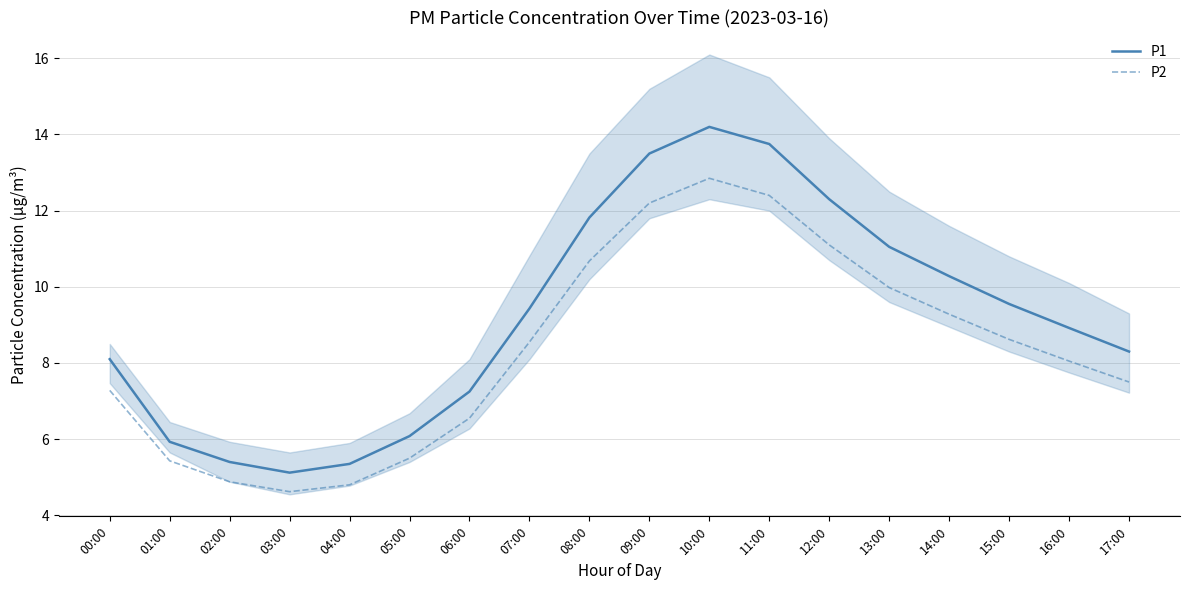

True or false: P2 and P1 cross at least once.

False